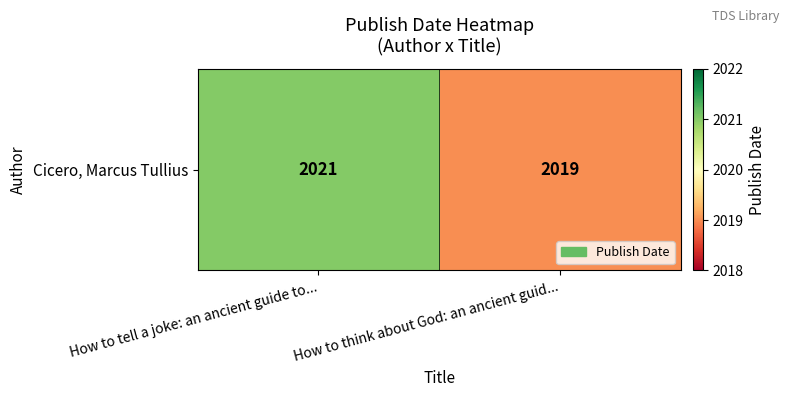

Reading left to right, what are all the values shown in this chart?

2021	2019